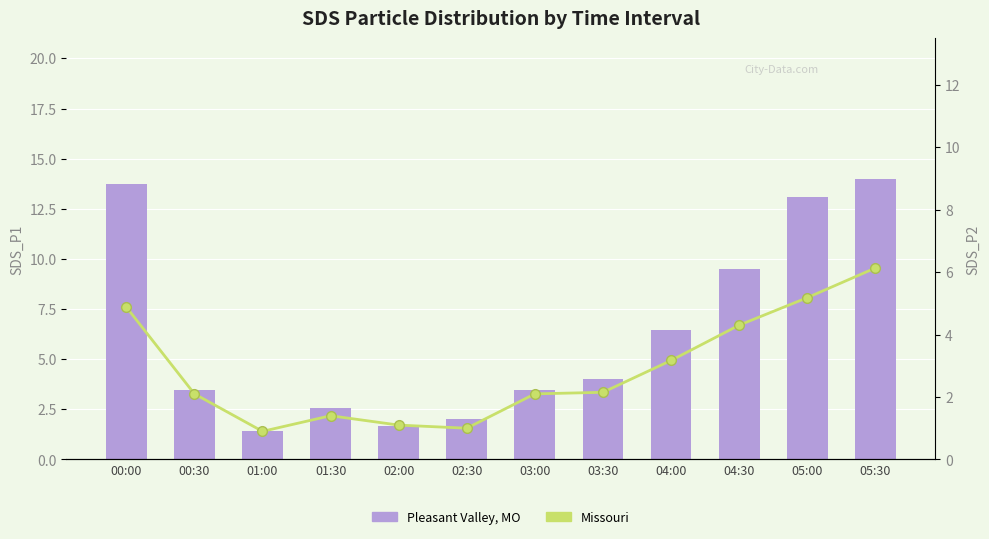

How many groups of bars are there?

12